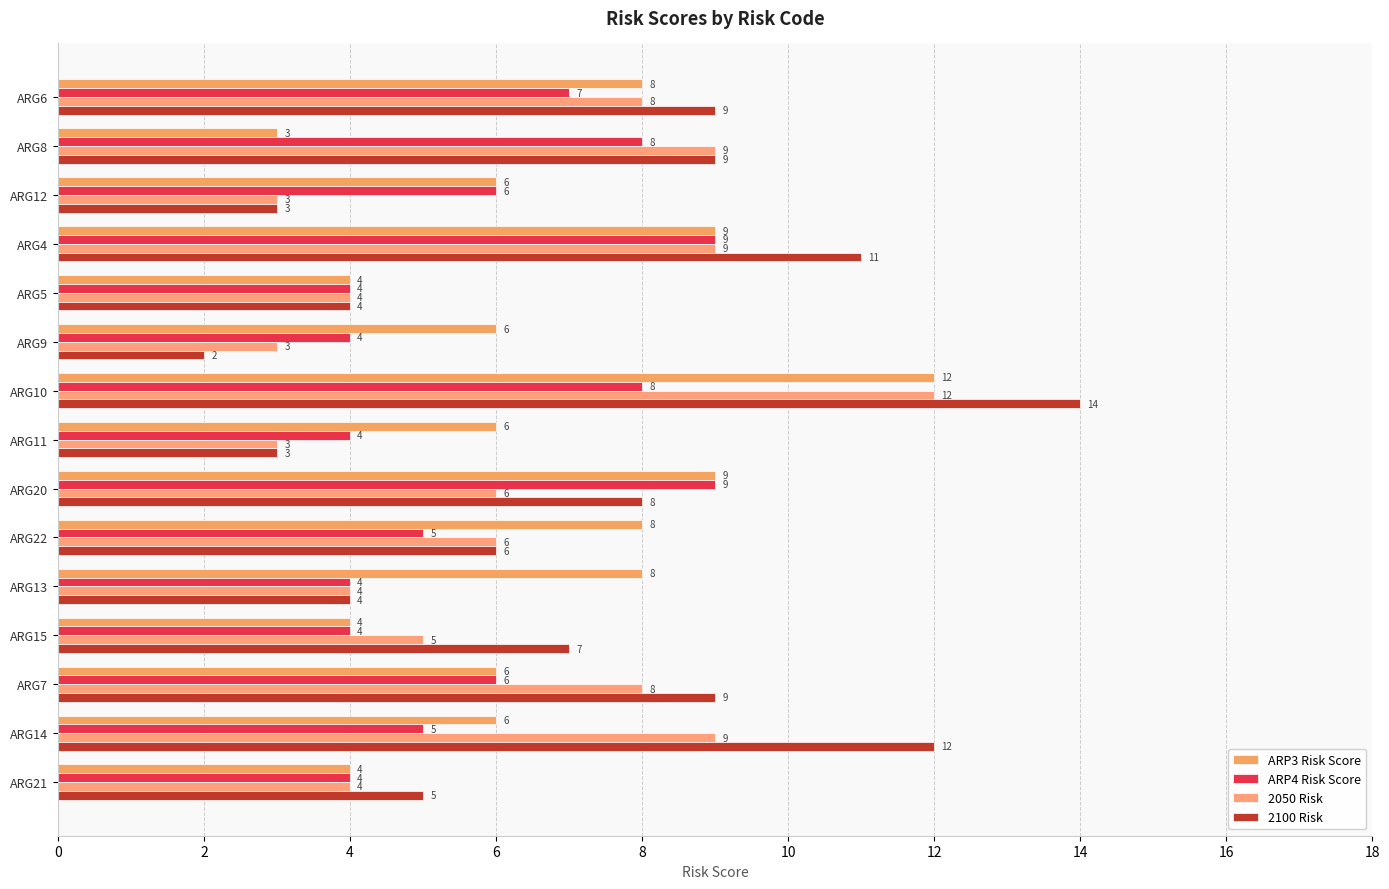

Count the number of data series in this chart.

4